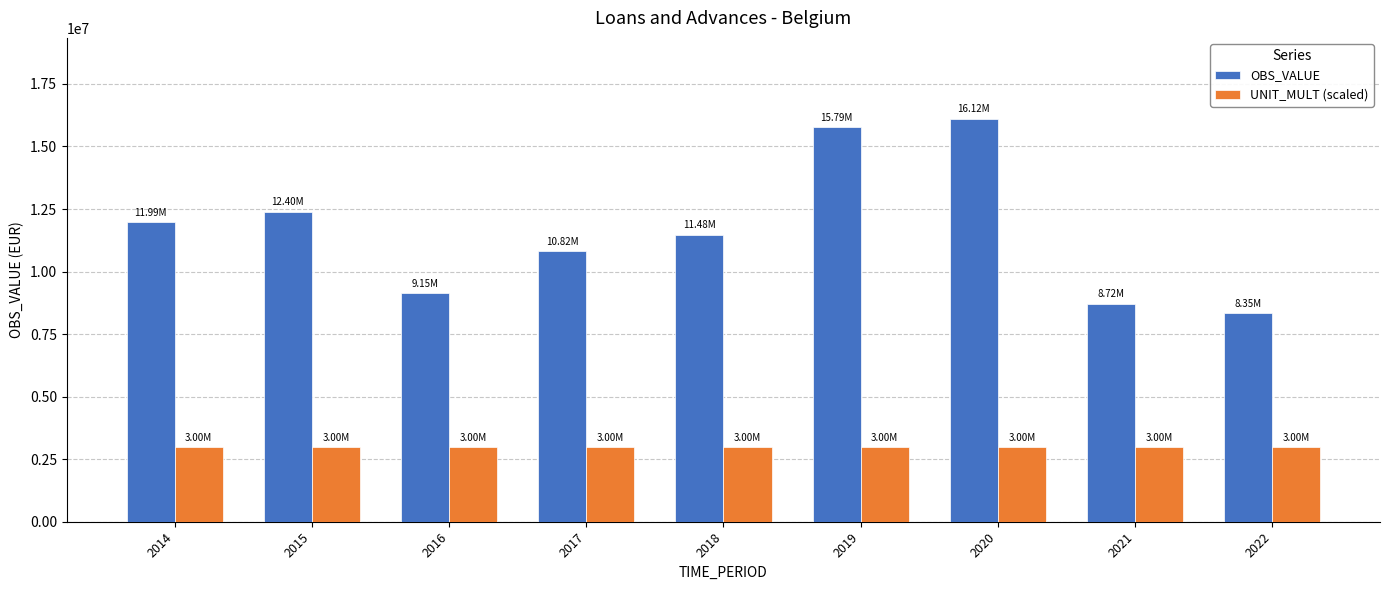

Which series has the largest range (max minus min)?

OBS_VALUE